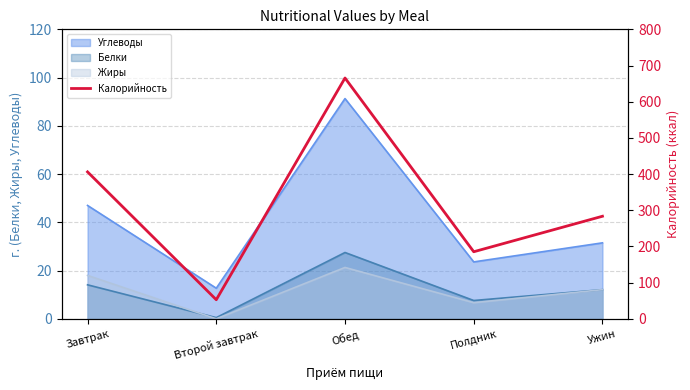

What is the sum of all values?

1593.3